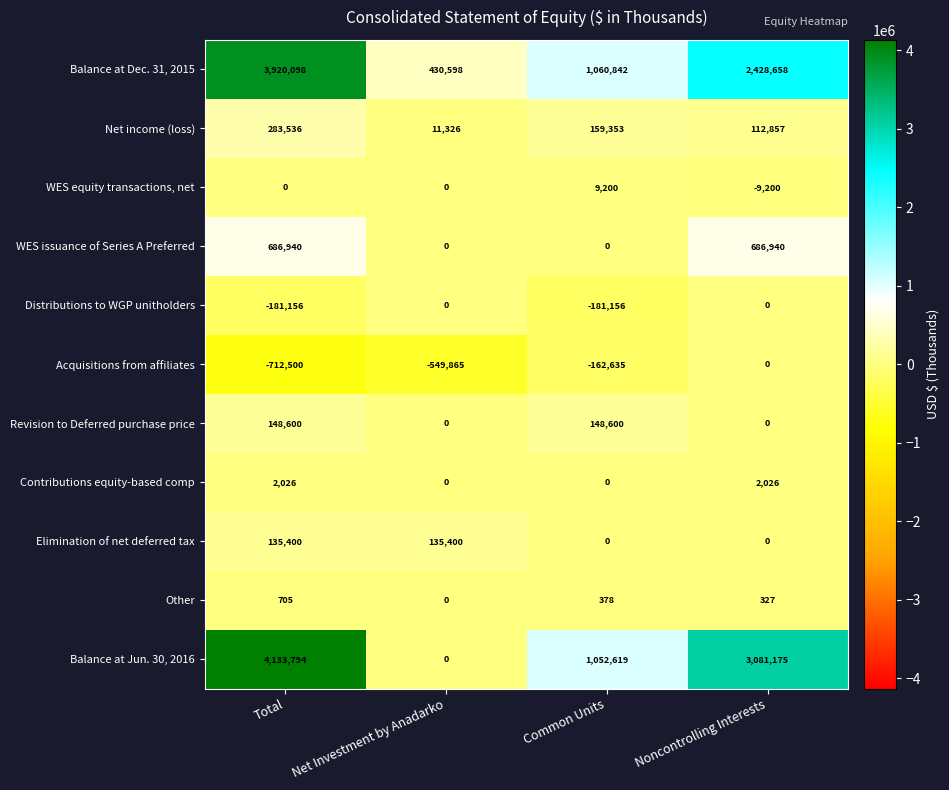

Which series has the largest total across all categories?

Balance at Jun. 30, 2016